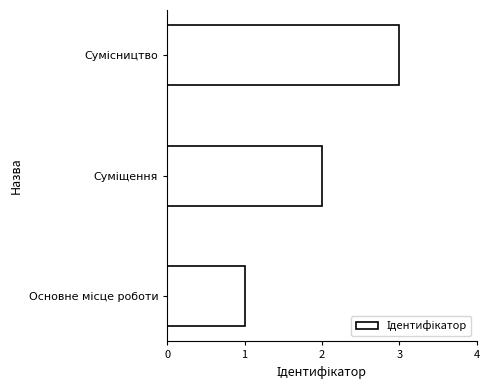

What is the sum of all values?

6